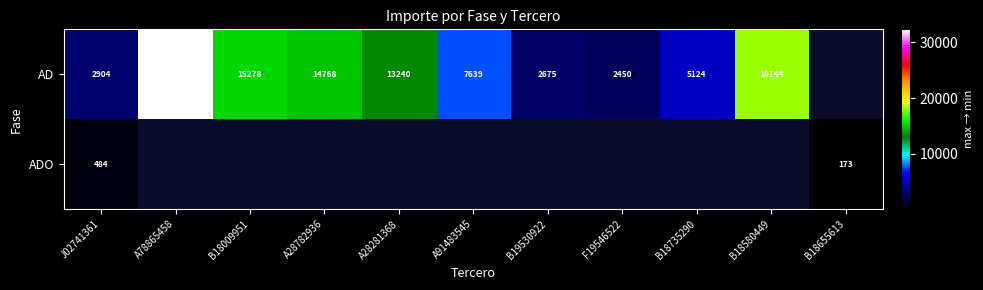

The value of ADO at B18655613 is 173. True or false?

True